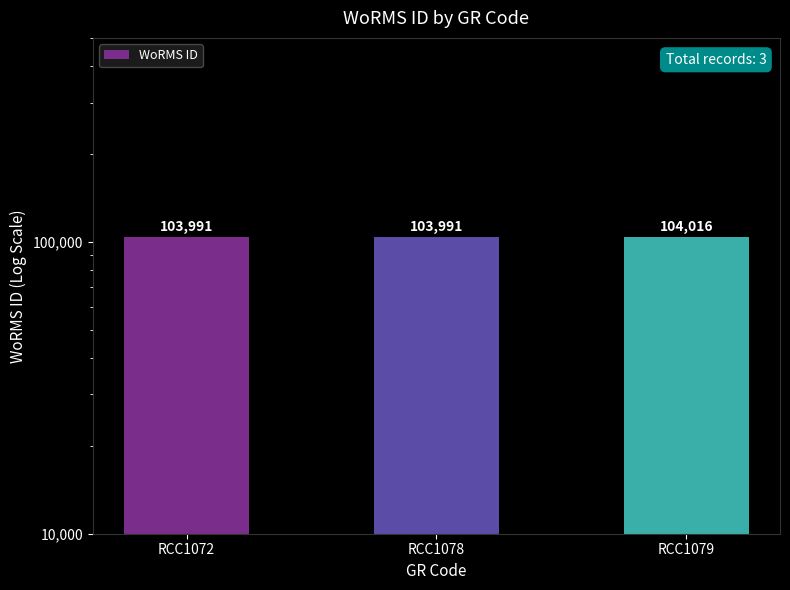

Reading right to left, what are all the values shown in this chart?

104016	103991	103991